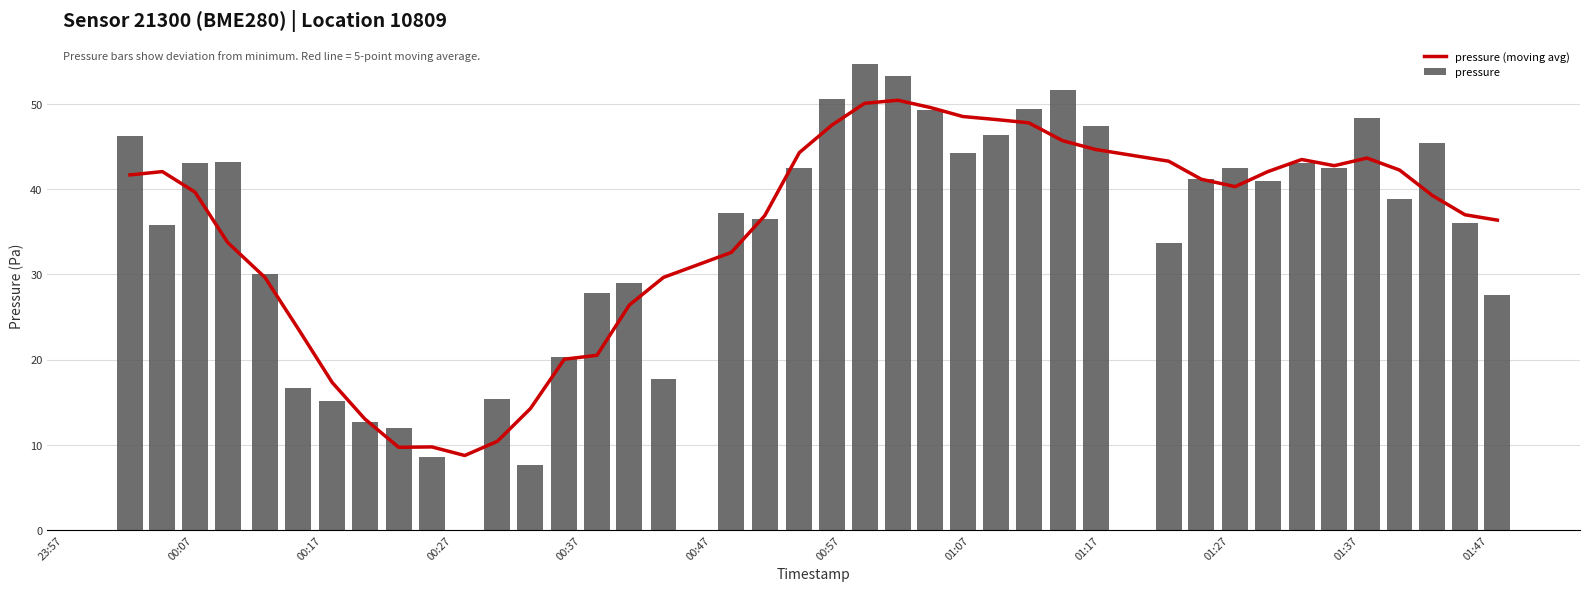

What is the minimum value for pressure (moving avg)?

8.7